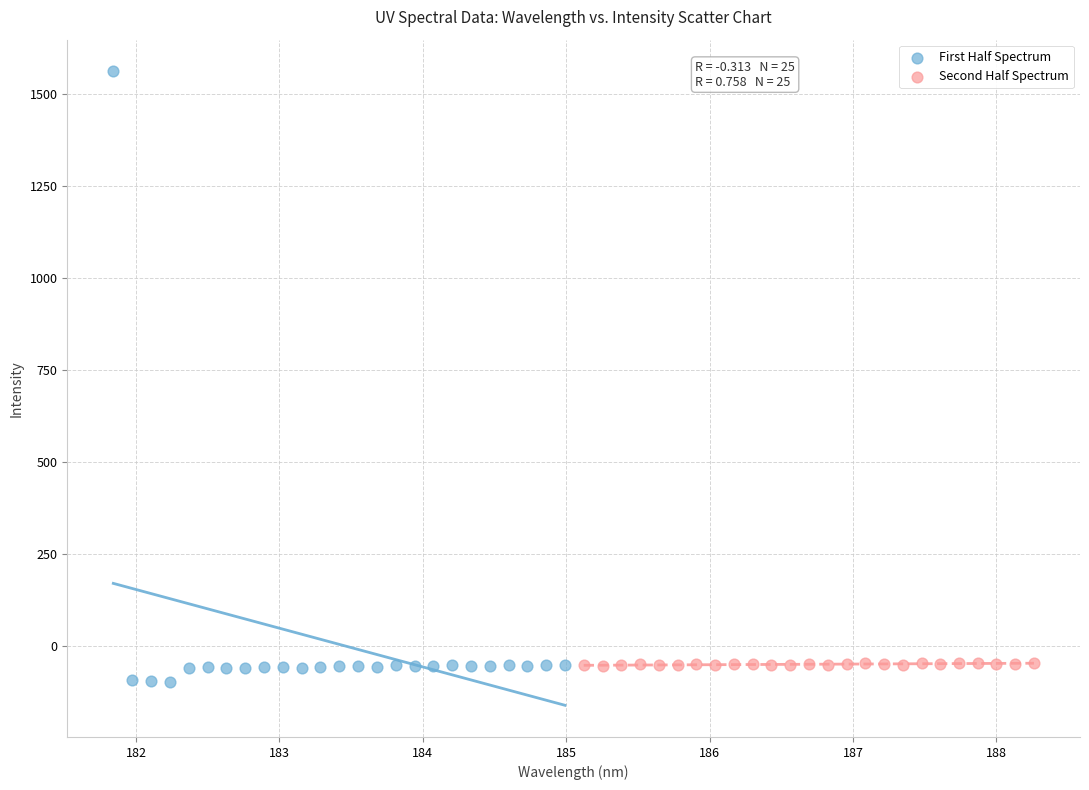

Which series has the largest Y range (max minus min)?

First Half Spectrum